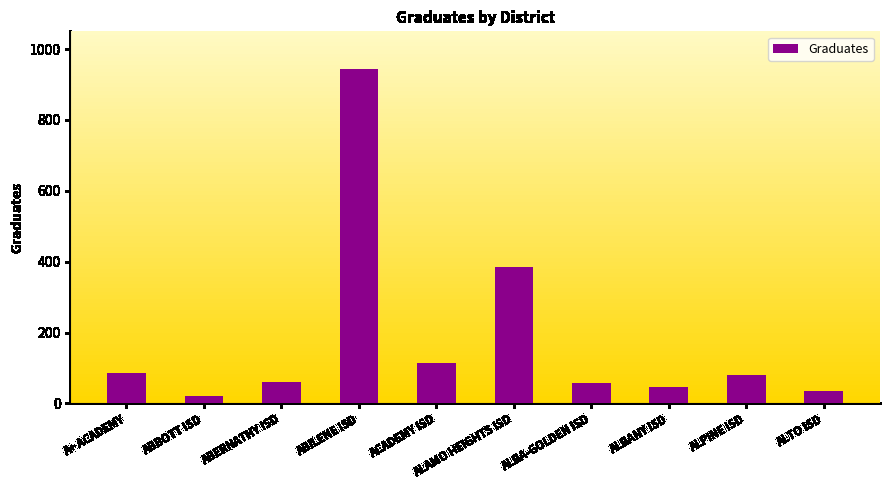

The chart shows a value of 47 at ALBANY ISD. True or false?

True